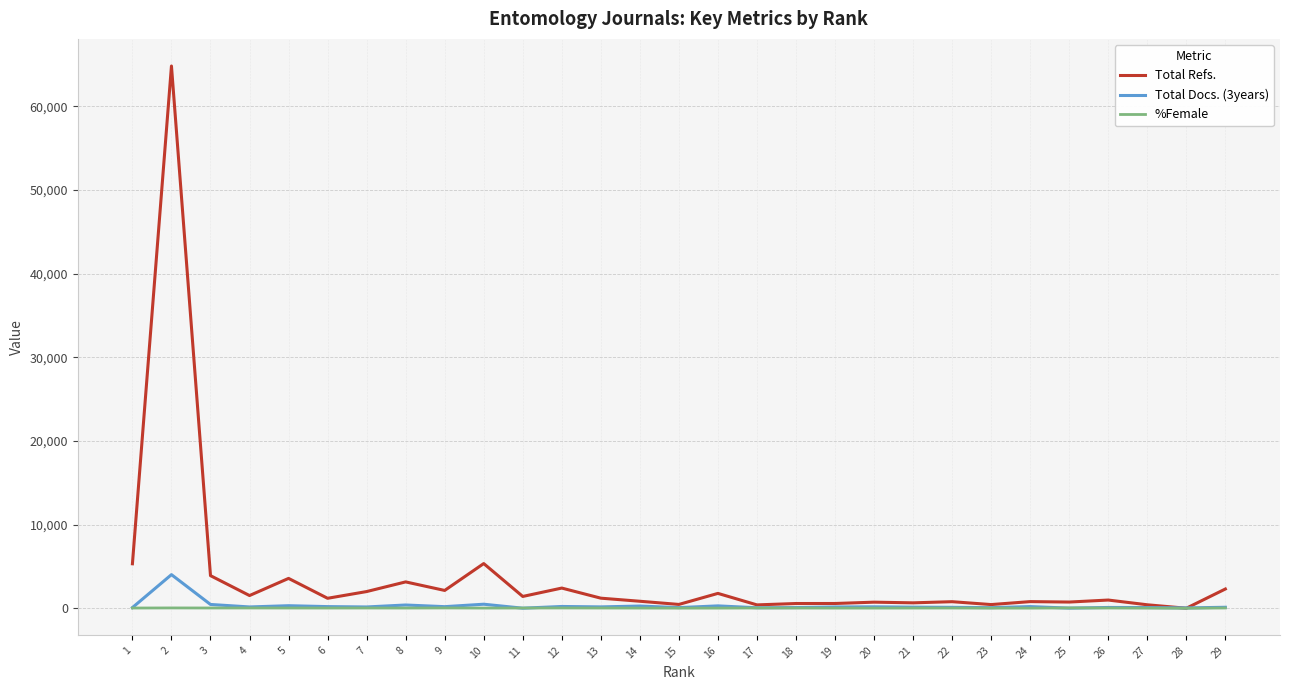

How many categories are shown in the chart?

29